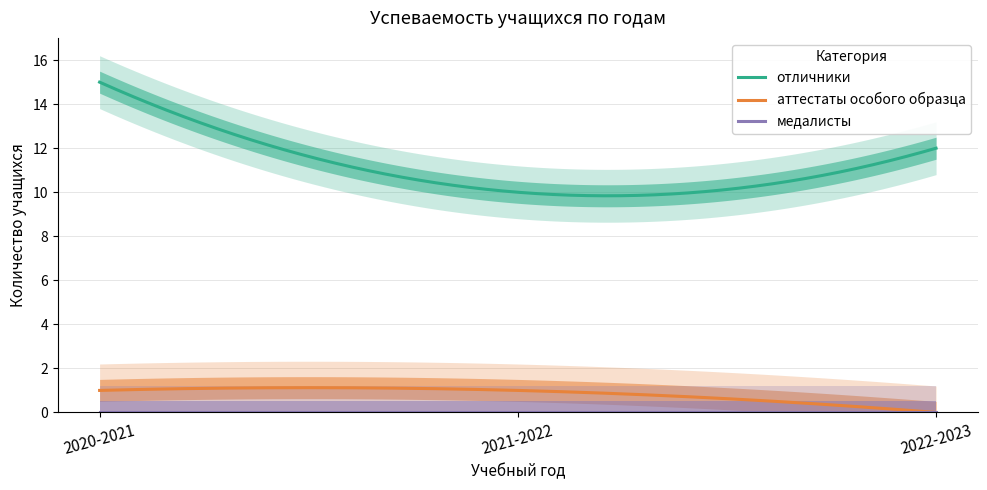

Reading left to right, transcribe all the data shown in this chart.

отличники: 15	10	12
аттестаты особого образца: 1	1	0
медалисты: 0	0	0